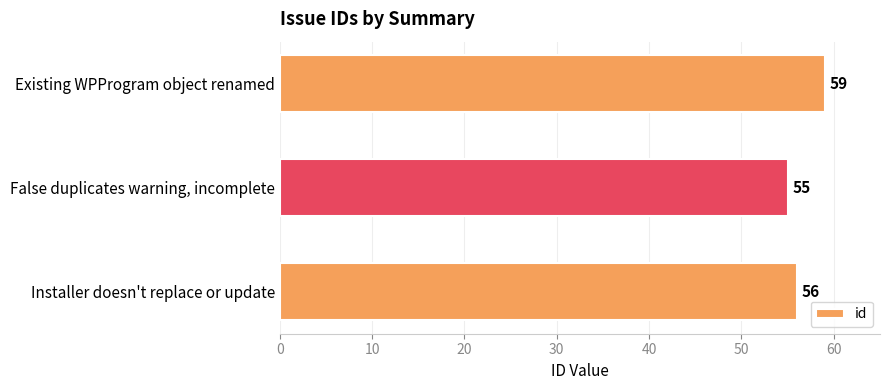

Which has a higher value, Existing WPProgram object renamed or Installer doesn't replace or update?

Existing WPProgram object renamed